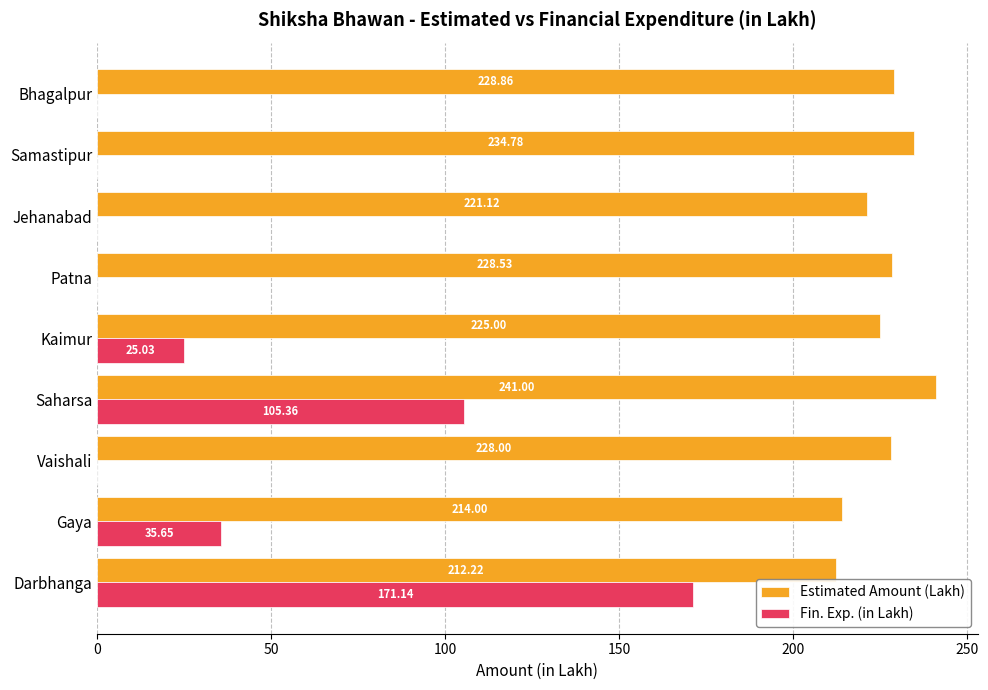

Which series changed the most between Darbhanga and Gaya?

Fin. Exp. (in Lakh)